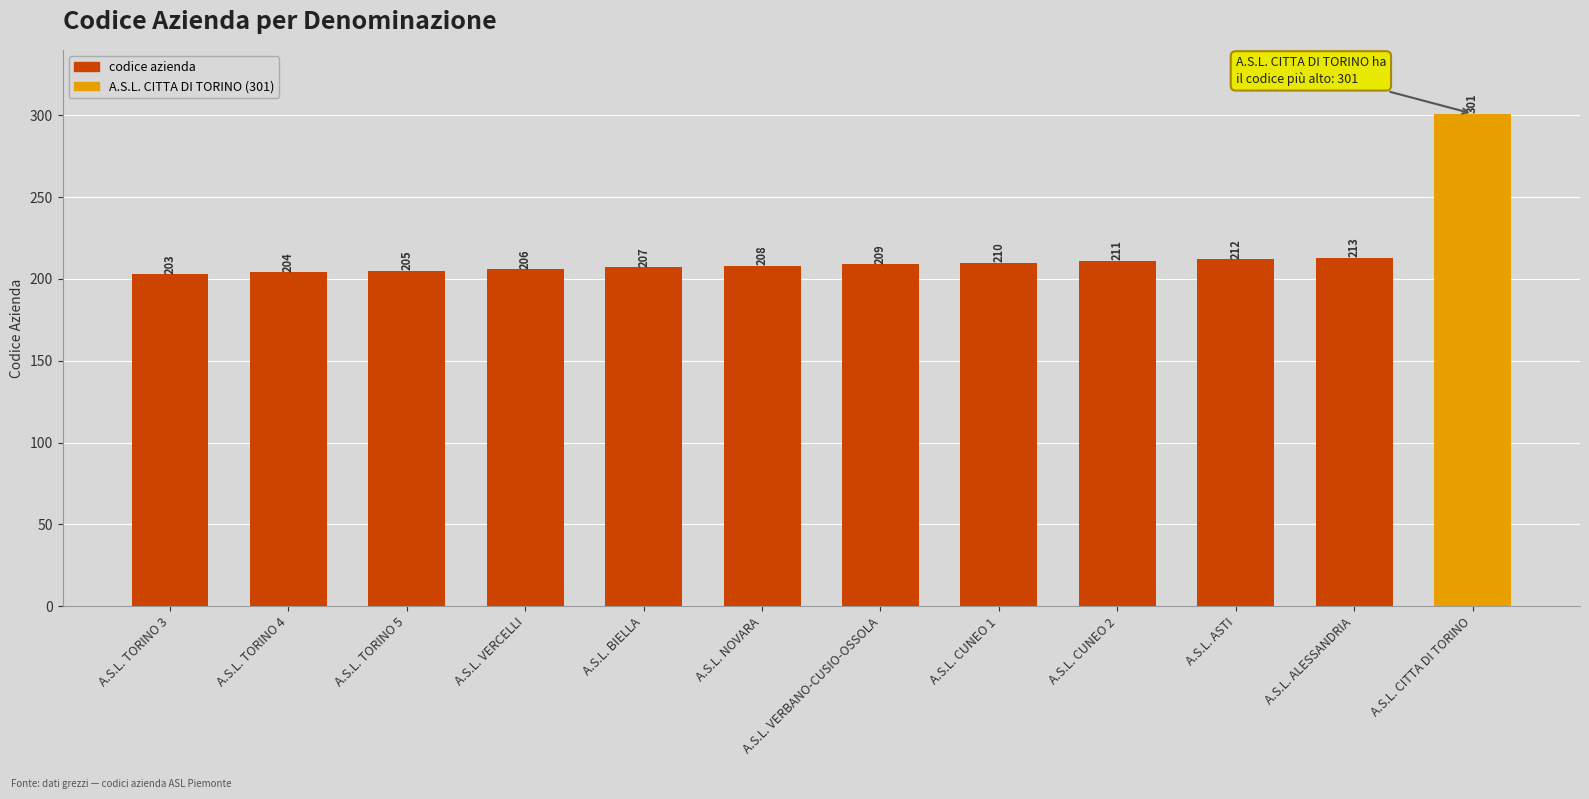

What is the label of the 2nd bar from the right?

A.S.L. ALESSANDRIA